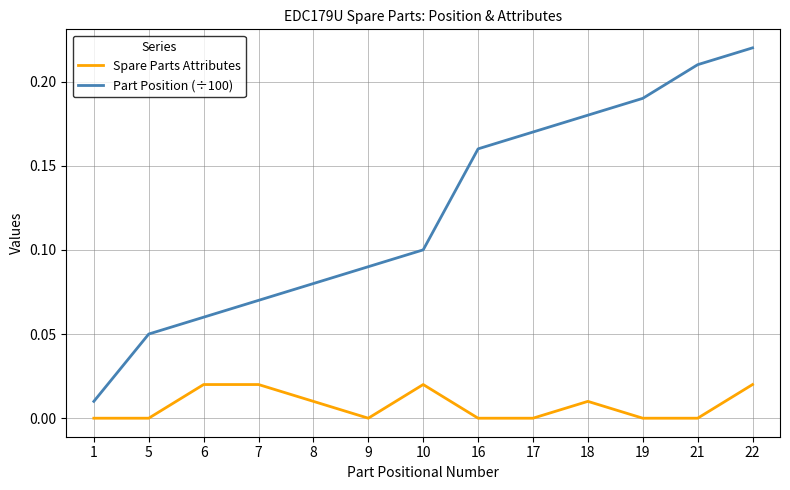

What are all the series names shown in the legend?

Spare Parts Attributes, Part Position (÷100)